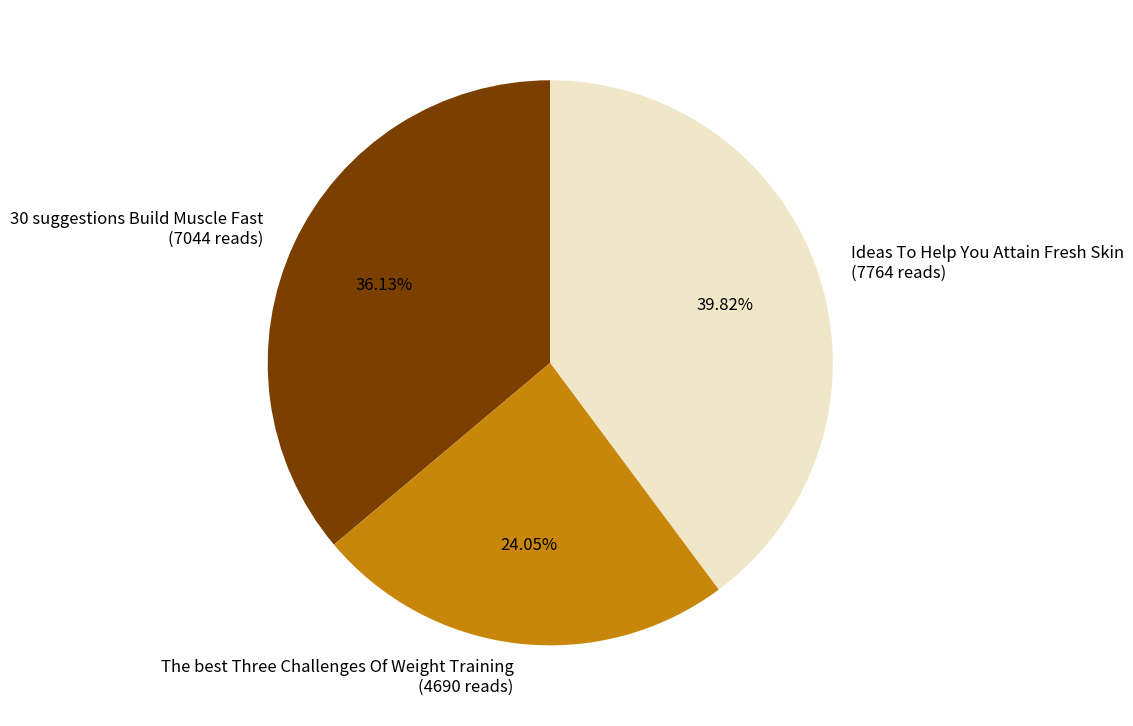

Is there a majority slice in this chart?

No